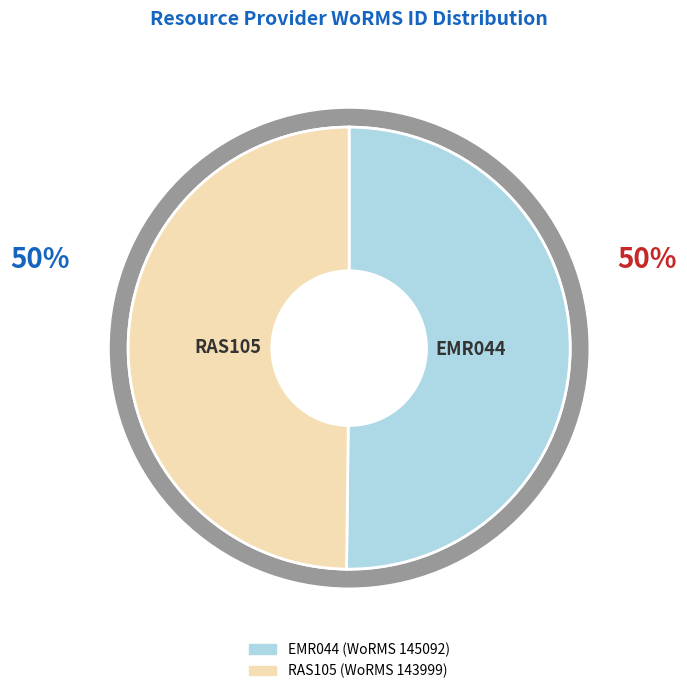

To the nearest percent, what is the average slice percentage?

50%